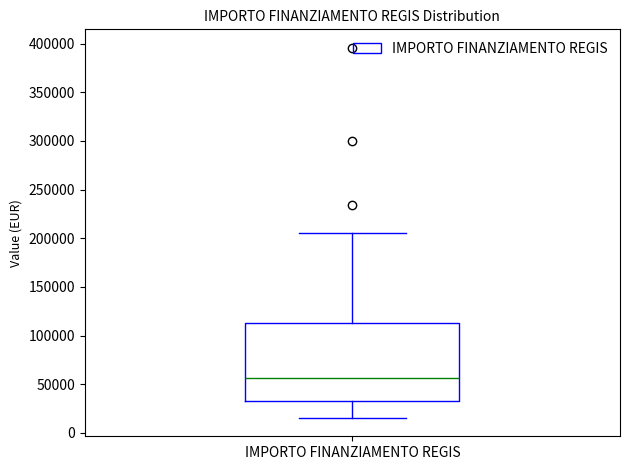

Where is the upper edge of the box for IMPORTO FINANZIAMENTO REGIS on the y-axis? The values are not printed on the chart, so give them approximately, as read against the axis.

115000